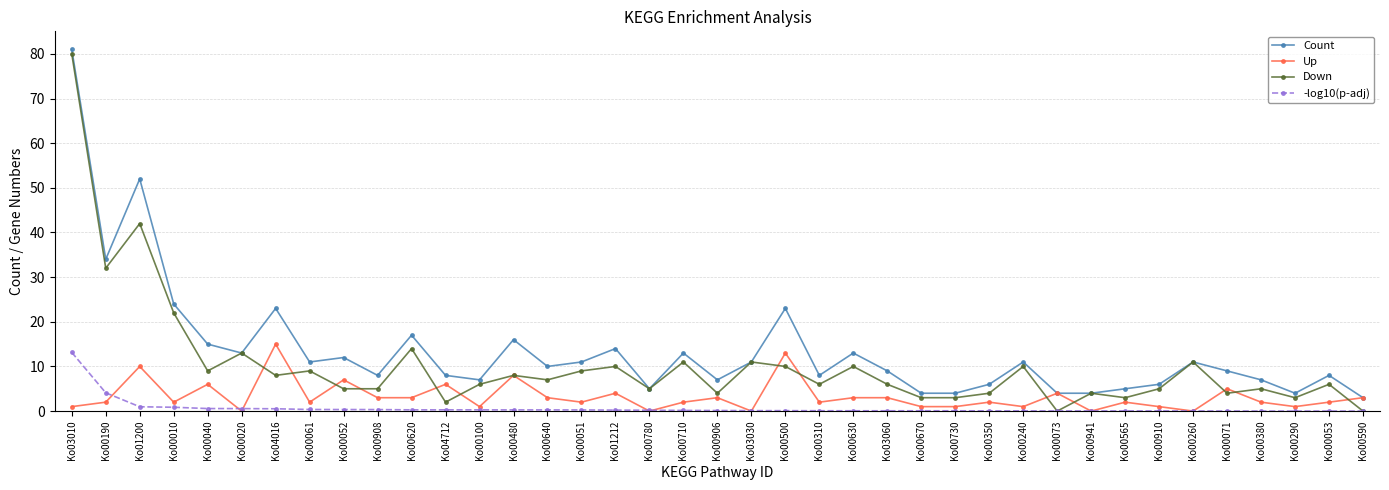

What is the label of the 8th point from the right?

Ko00565